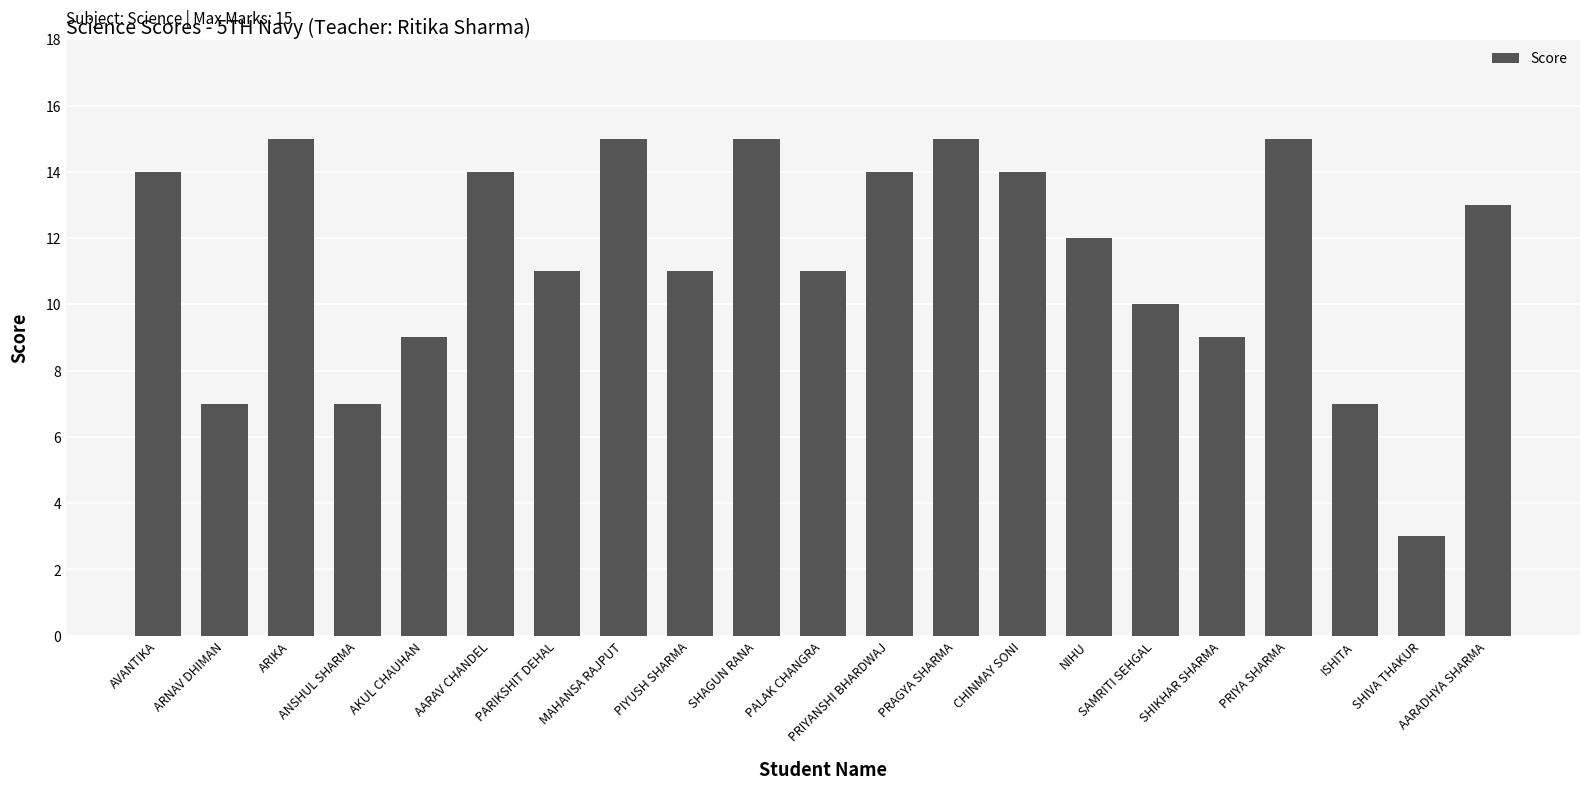

What is the maximum value shown in the chart?

15